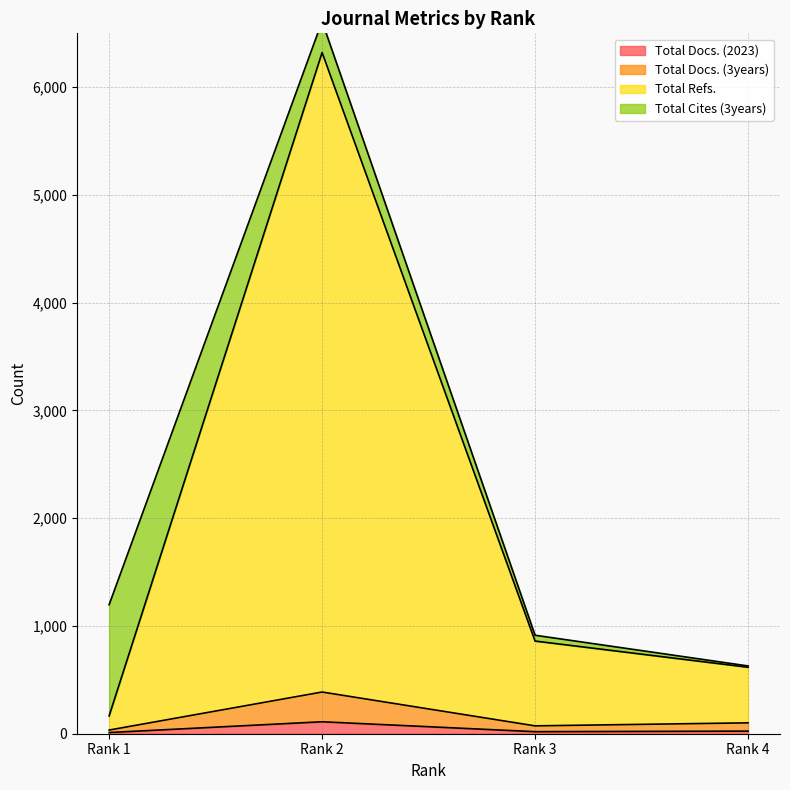

Which has a higher value, Rank 4 or Rank 3?

Rank 4